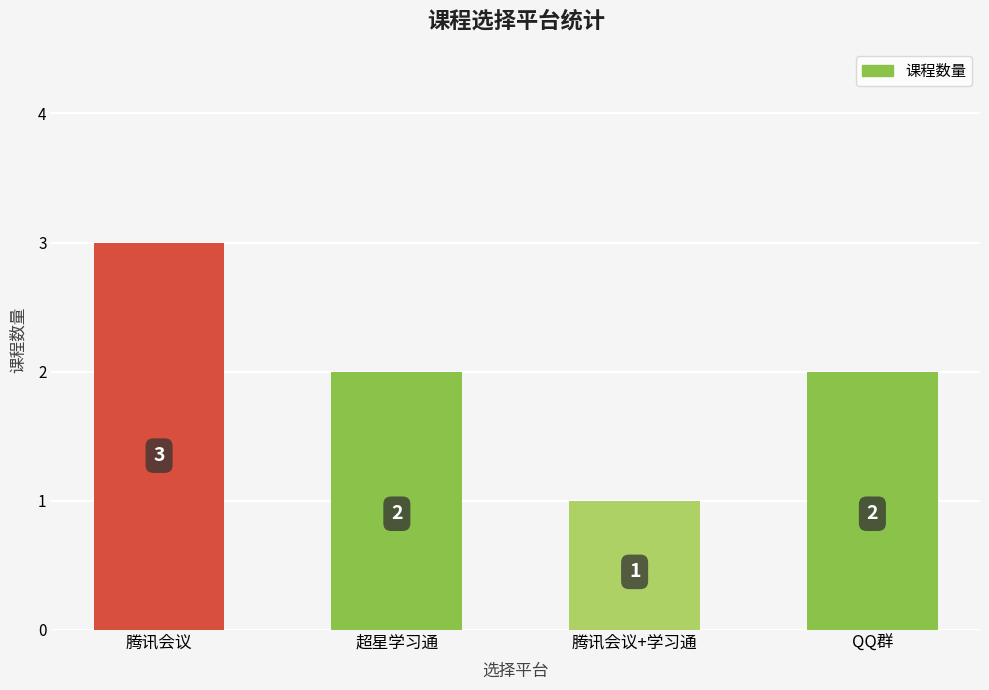

How many values are between 2 and 3?

3